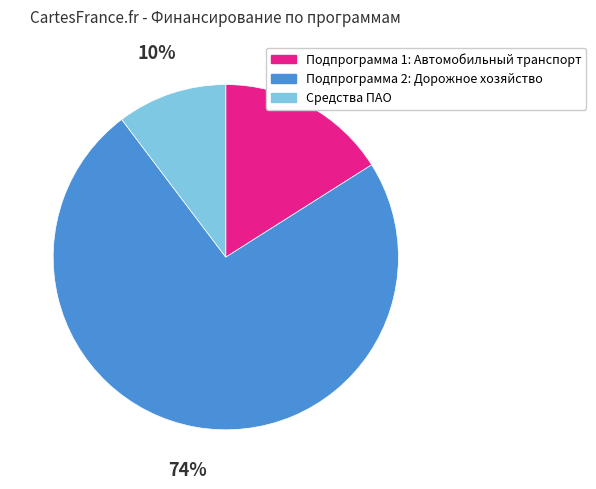

To the nearest percent, what is the difference between the Подпрограмма 2: Дорожное хозяйство and Подпрограмма 1: Автомобильный транспорт slice percentages?

58%